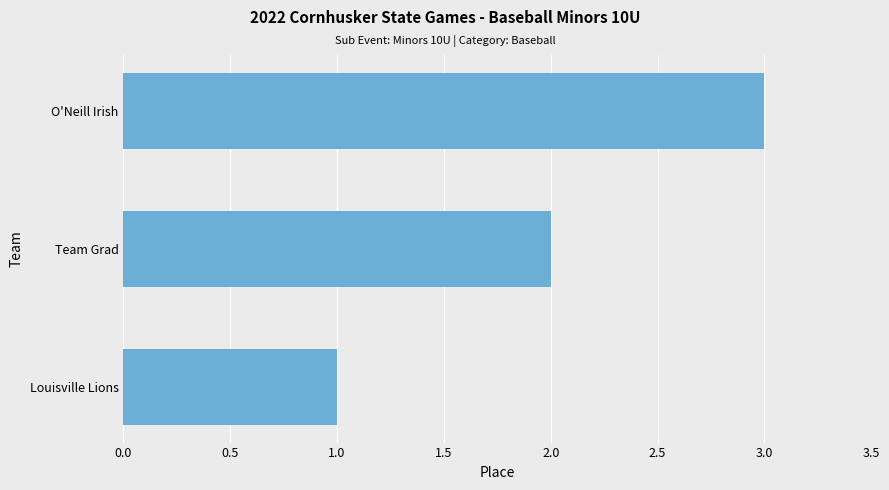

What is the change in value from Louisville Lions to O'Neill Irish?

+2